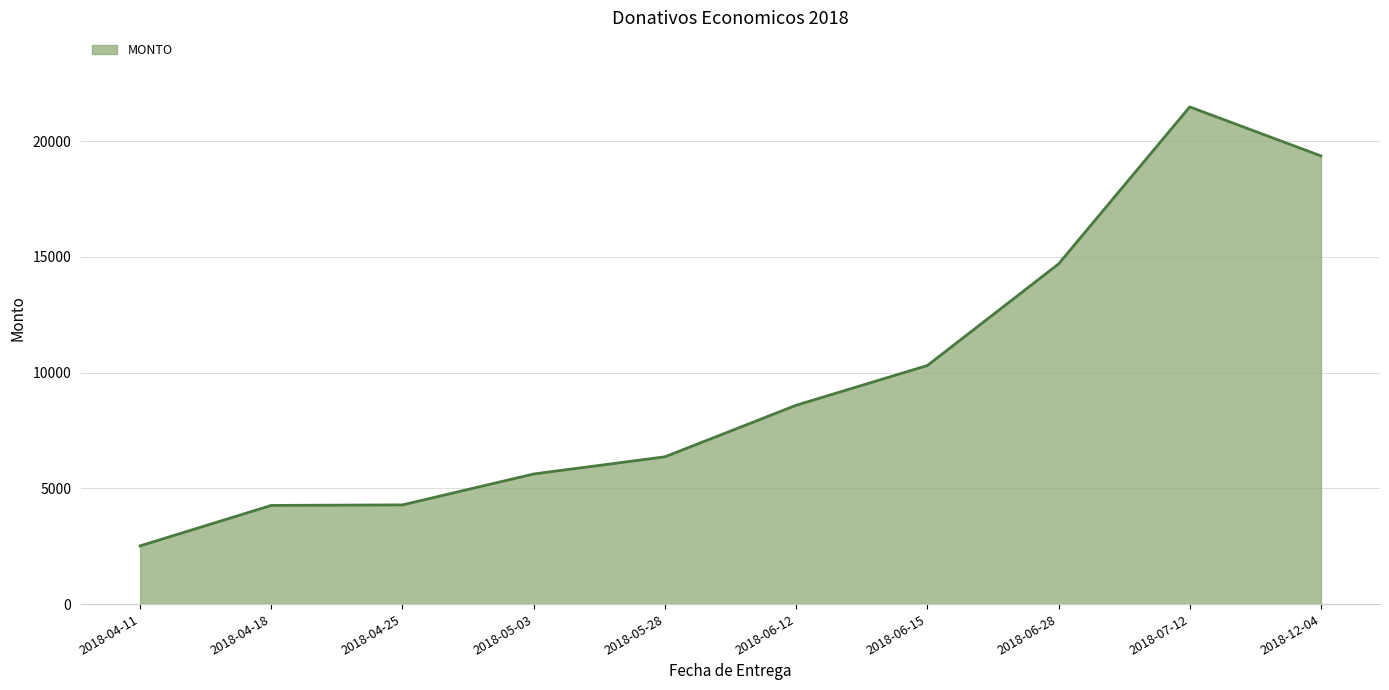

Which category has the highest value across all series?

2018-07-12